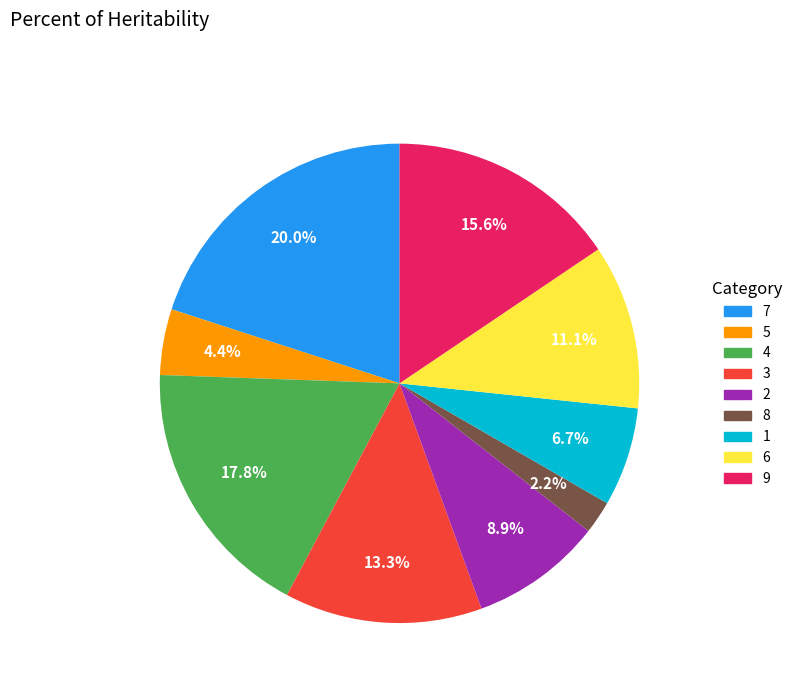

To the nearest percent, what percentage of the pie is 8?

2%